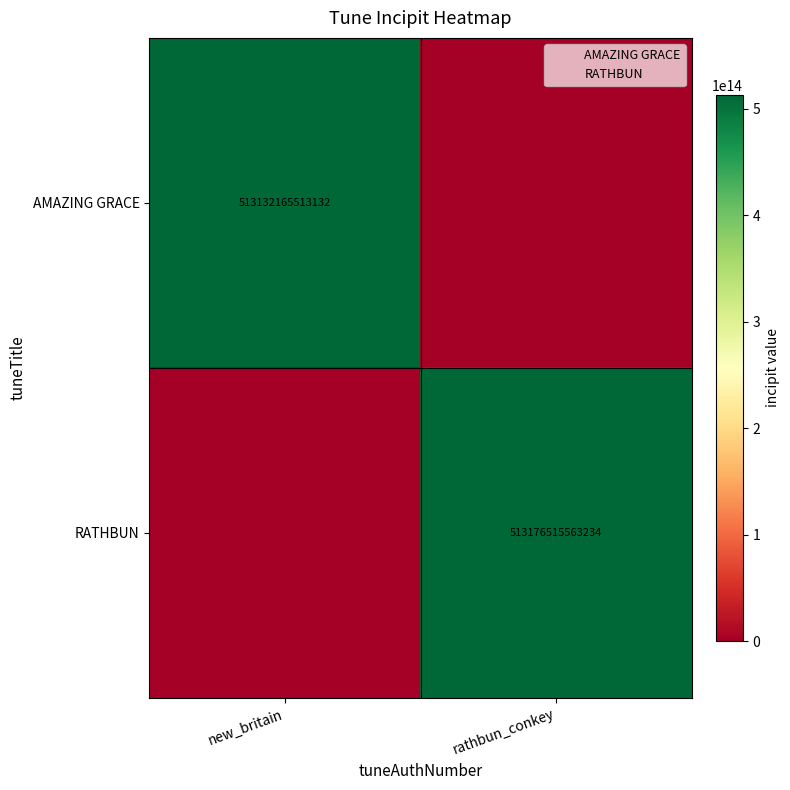

The AMAZING GRACE series shows 513132165513132 at new_britain. True or false?

True